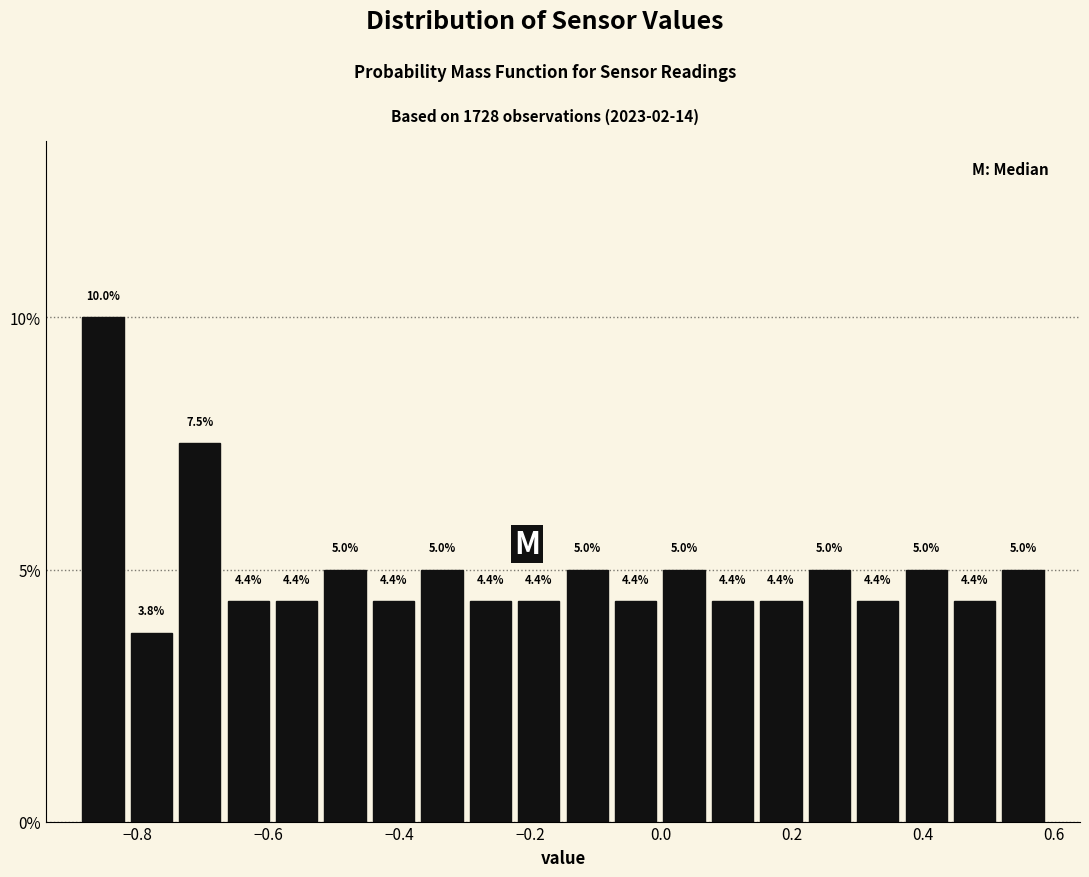

Around what value on the x-axis is the tallest bar? Give the approximate position of its centre, as read against the axis.

-0.86